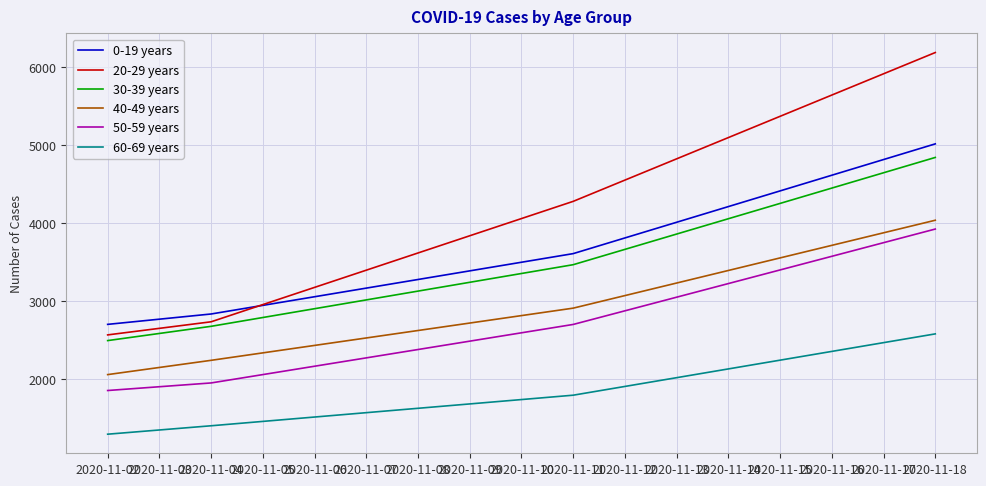

At which label does 60-69 years reach its peak?

2020-11-18